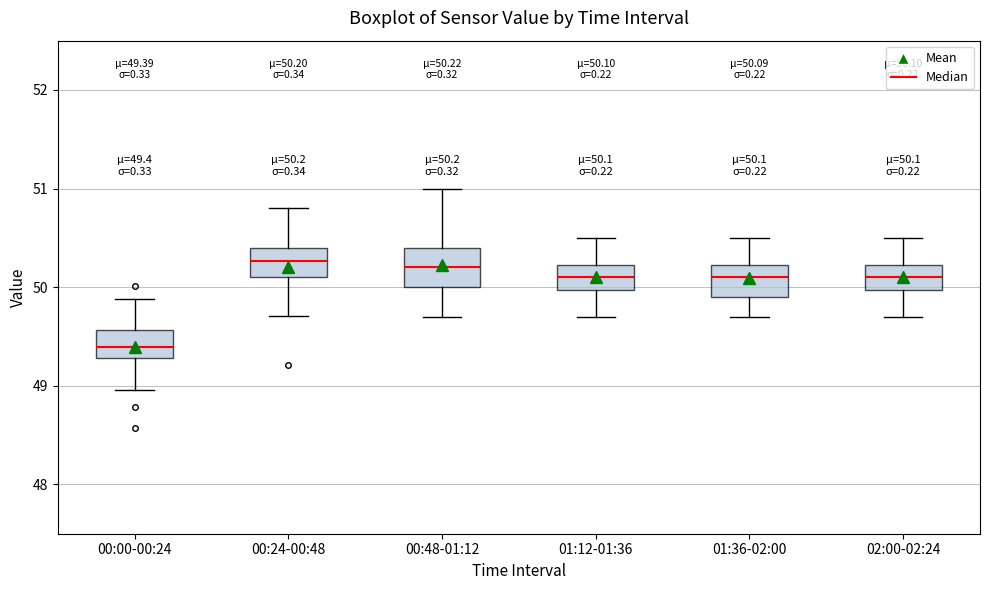

Which box has the lowest median line?

00:00-00:24